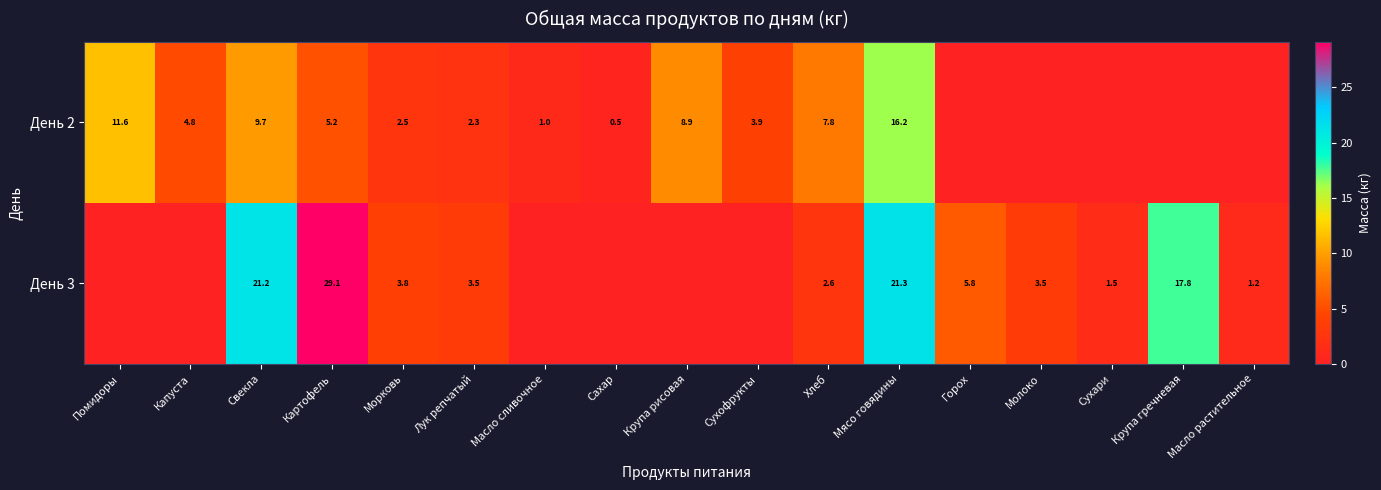

What is the difference between the highest and lowest values at Мясо говядины?

5.1